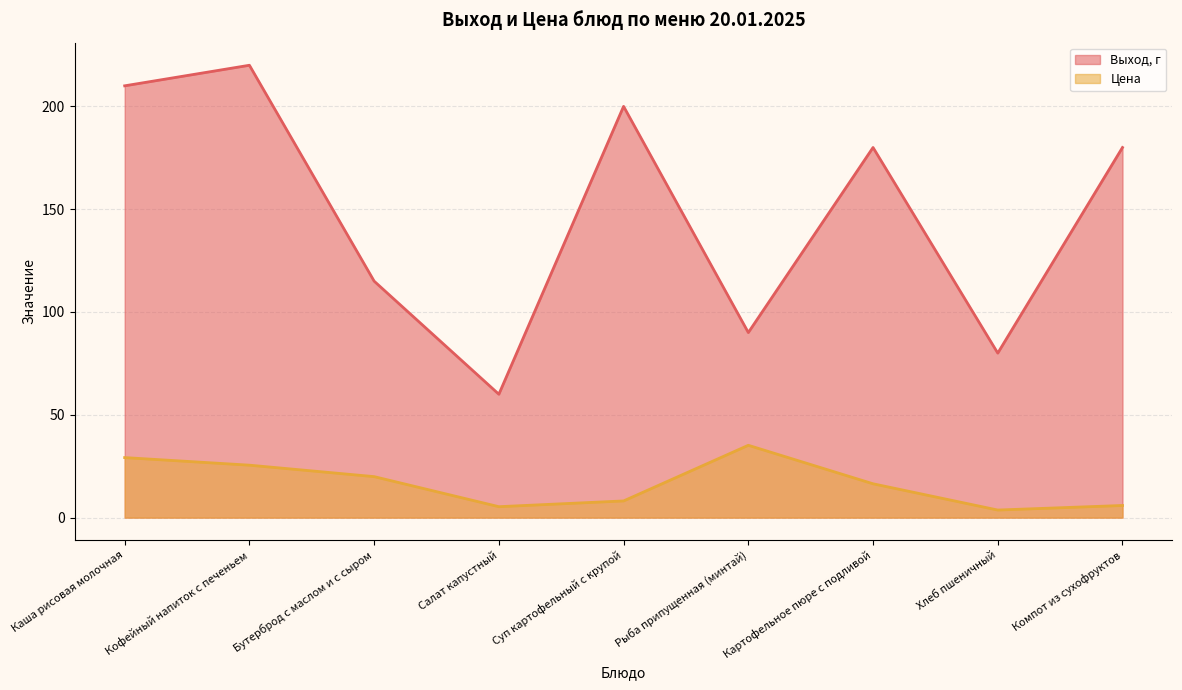

What position from the right is Хлеб пшеничный?

2